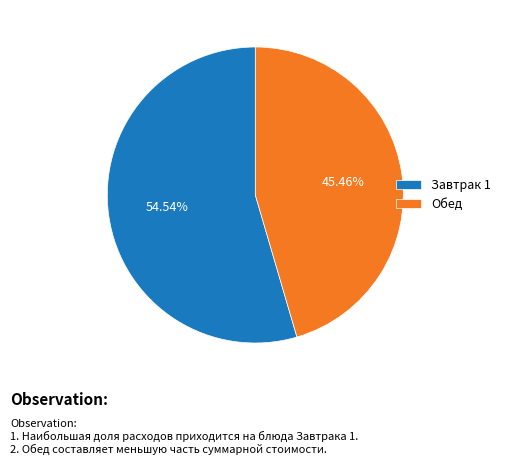

To the nearest percent, what is the difference between the largest and smallest slice percentages?

9%